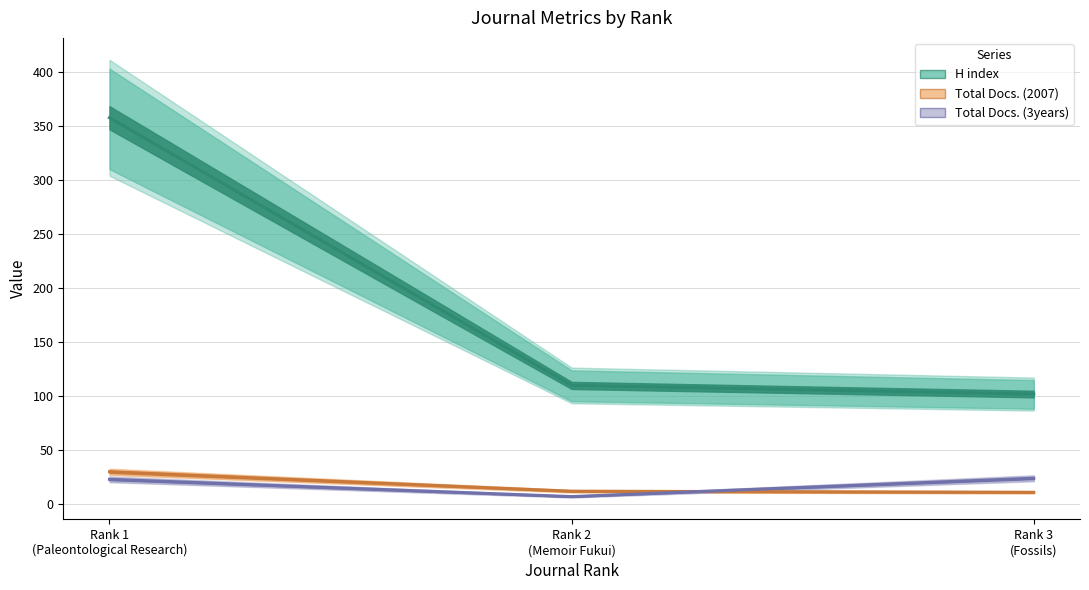

What is the spread (max minus min) of values at Rank 3
(Fossils)?

91